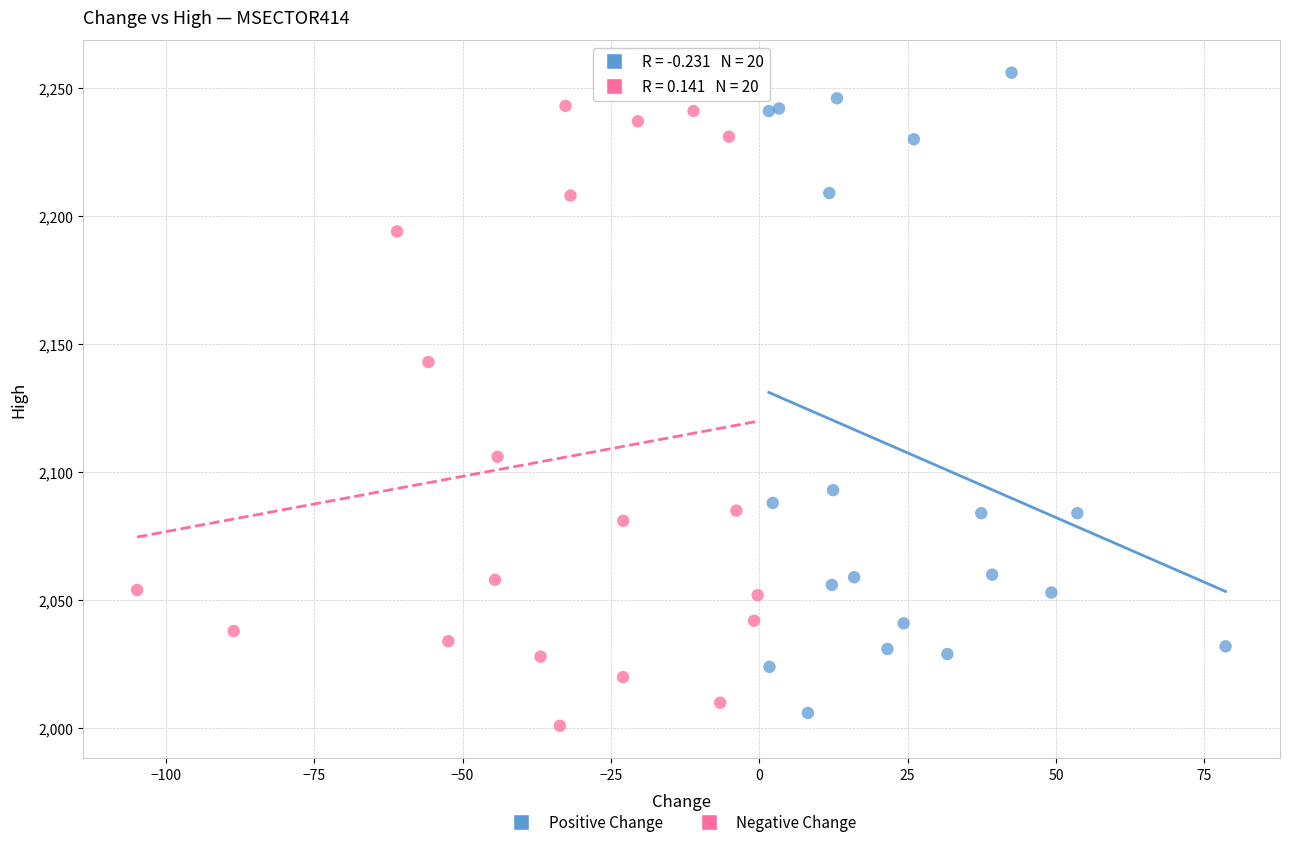

Which series reaches the maximum Y coordinate?

Positive Change